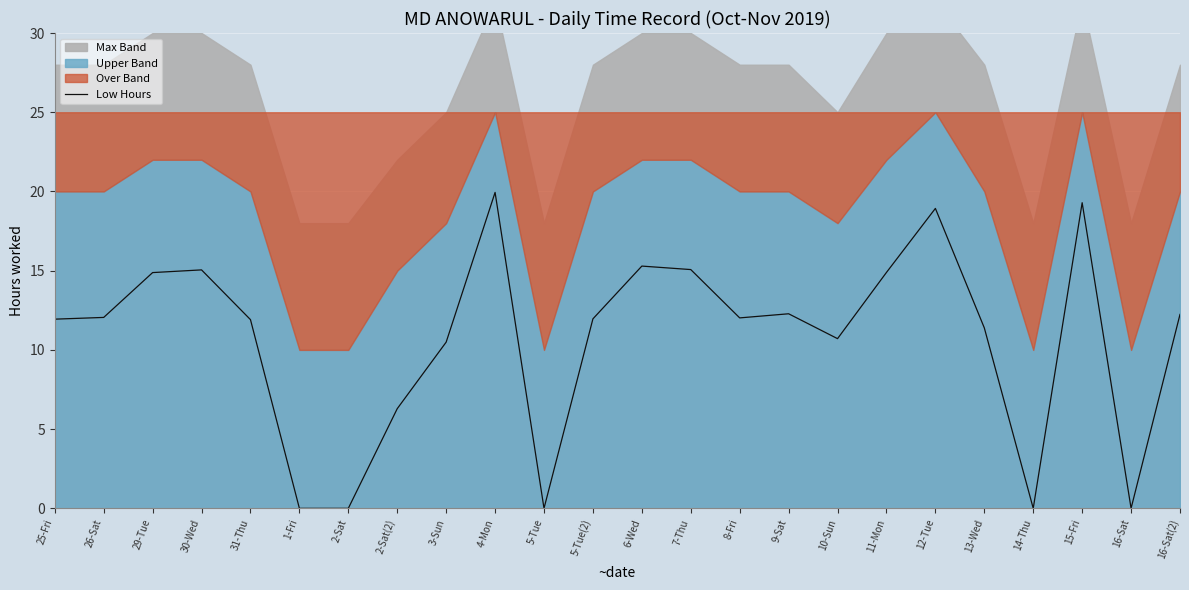

What is the difference between the values at 7-Thu and 26-Sat?

3.0